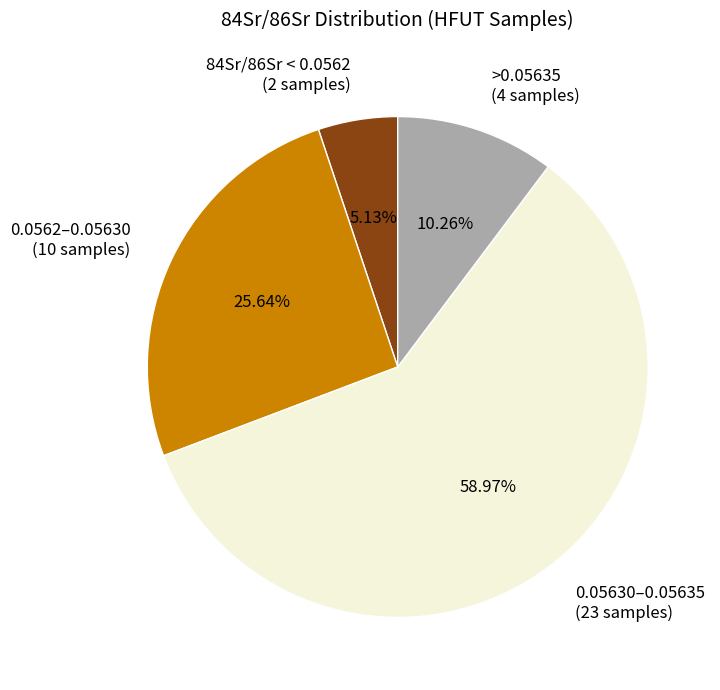

Is the sum of 0.05630–0.05635 (23 samples) and 84Sr/86Sr < 0.0562 (2 samples) greater than half?

Yes